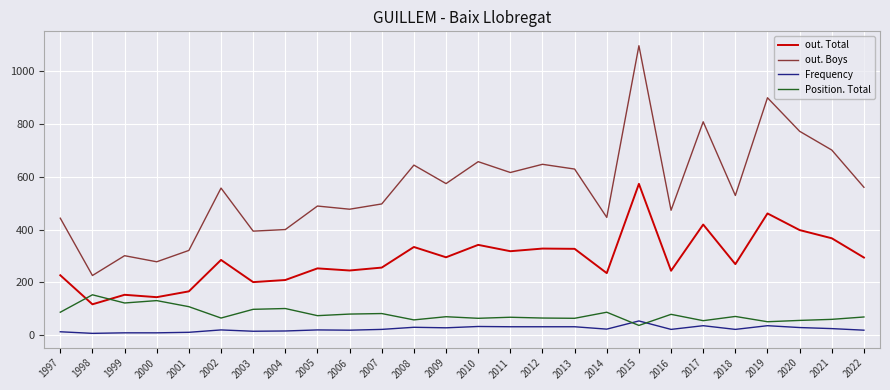

Which series has the largest total across all categories?

out. Boys